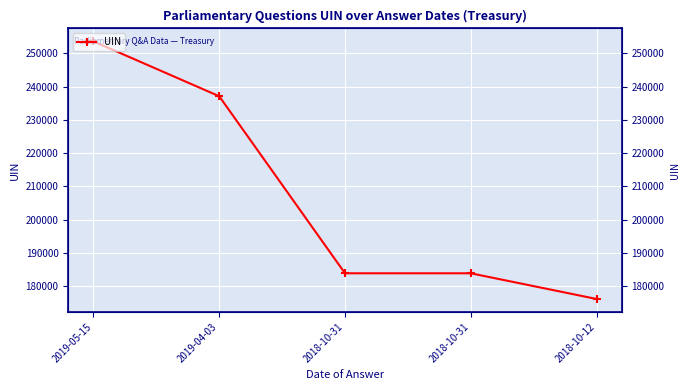

What is the maximum value shown in the chart?

253552